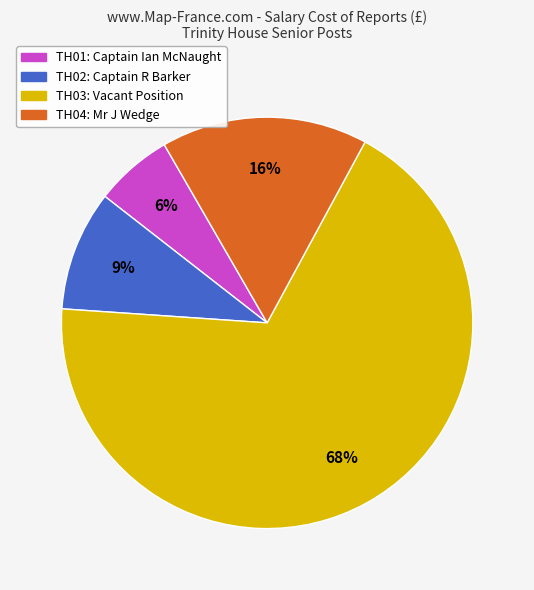

Count the number of slices in the pie.

4